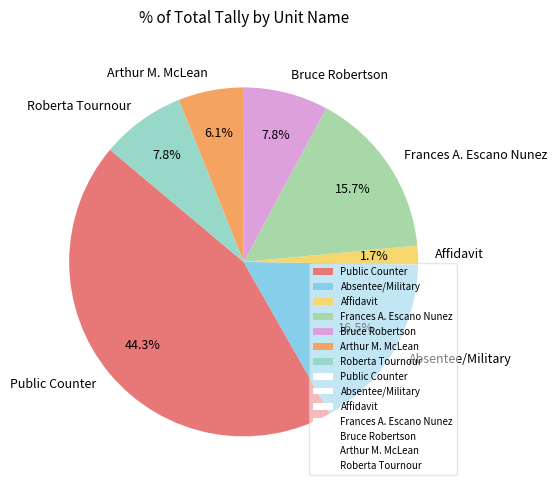

Does Affidavit account for over 50% of the chart?

No